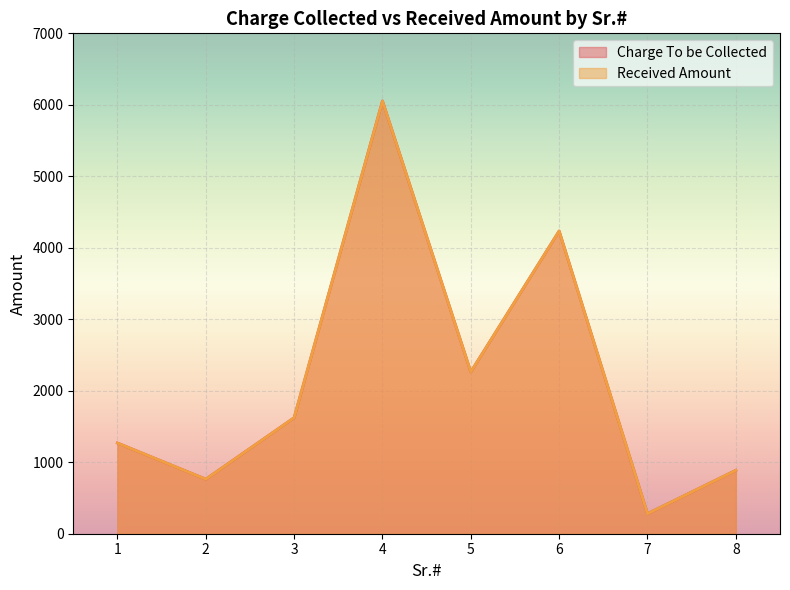

How many lines are shown in the chart?

2